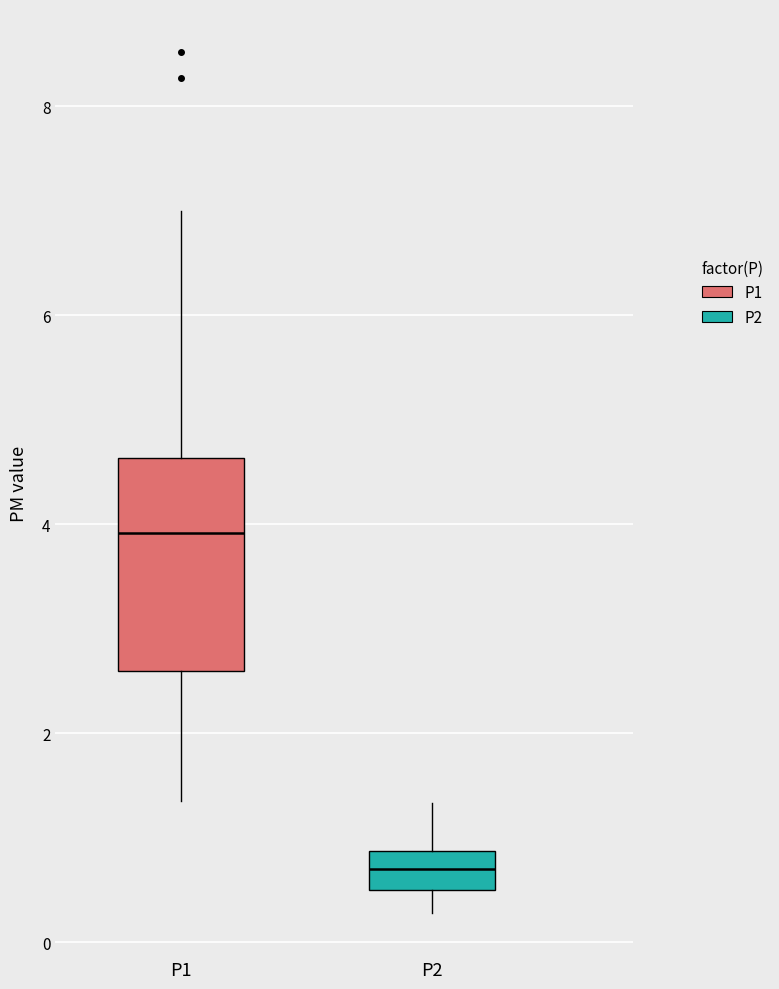

Where does the upper whisker of the box for P2 end on the y-axis? The values are not printed on the chart, so give them approximately, as read against the axis.

1.4